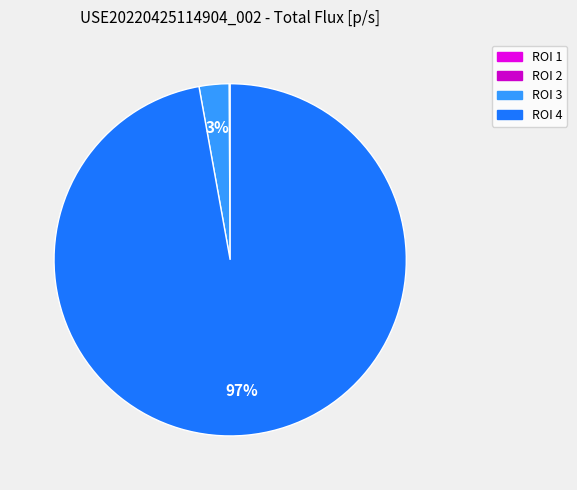

Do ROI 1 and ROI 4 together represent more than half of the pie?

Yes